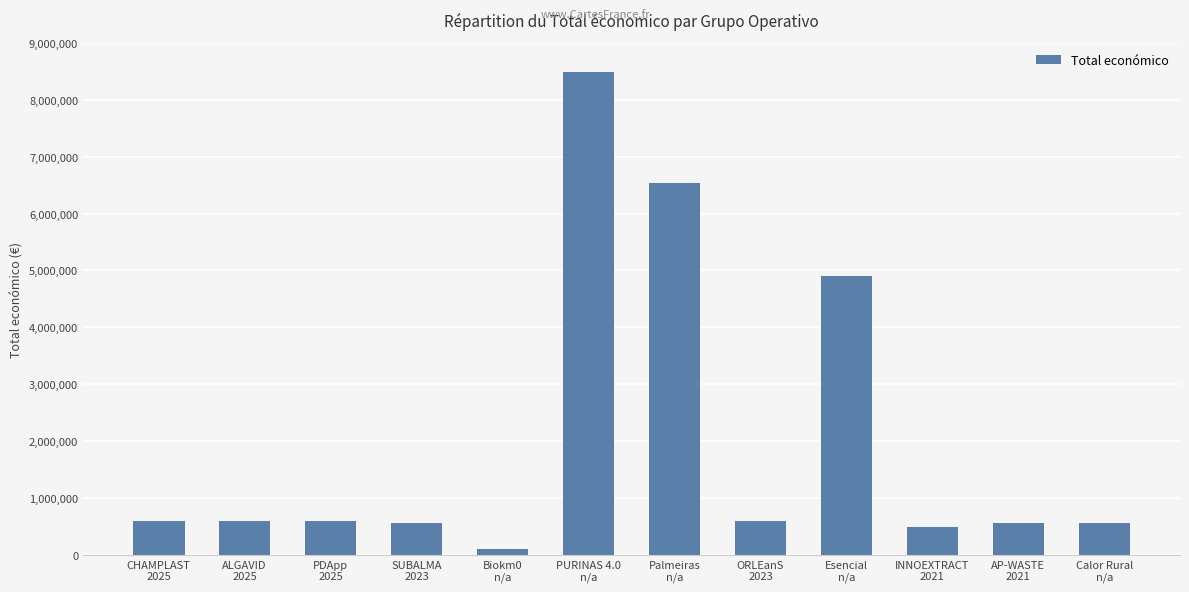

What is the value of the 4th bar from the left?

564758